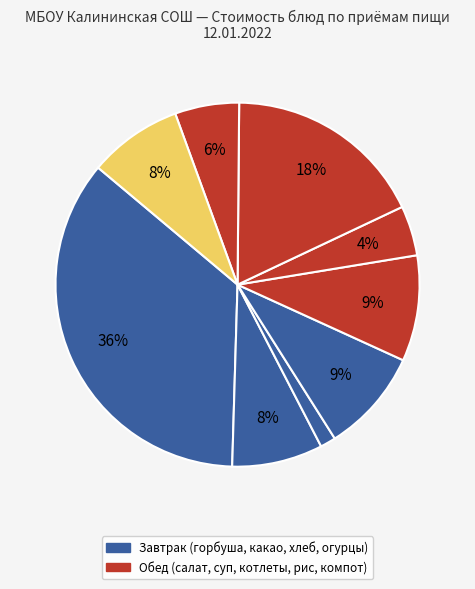

Count the number of slices in the pie.

9